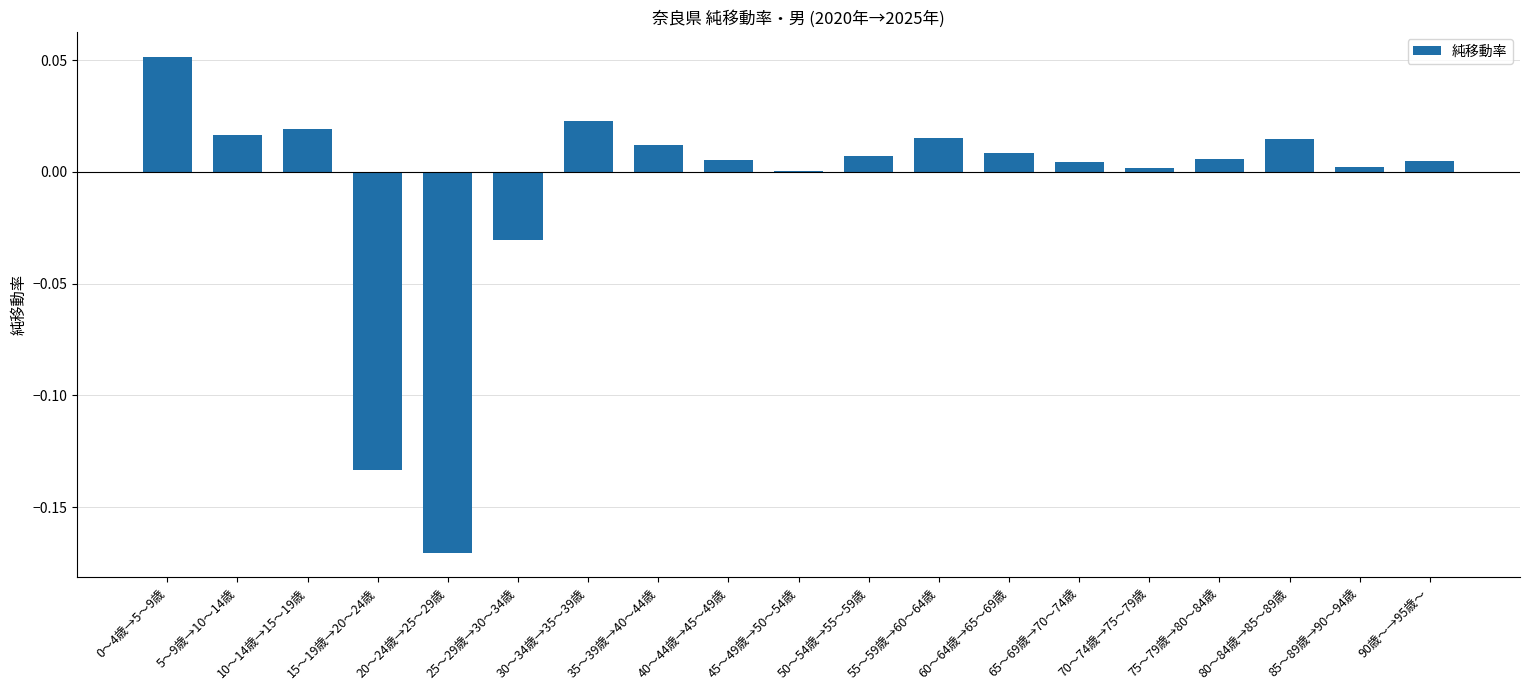

Is it true that the value at 85～89歳→90～94歳 is 0.0?

True